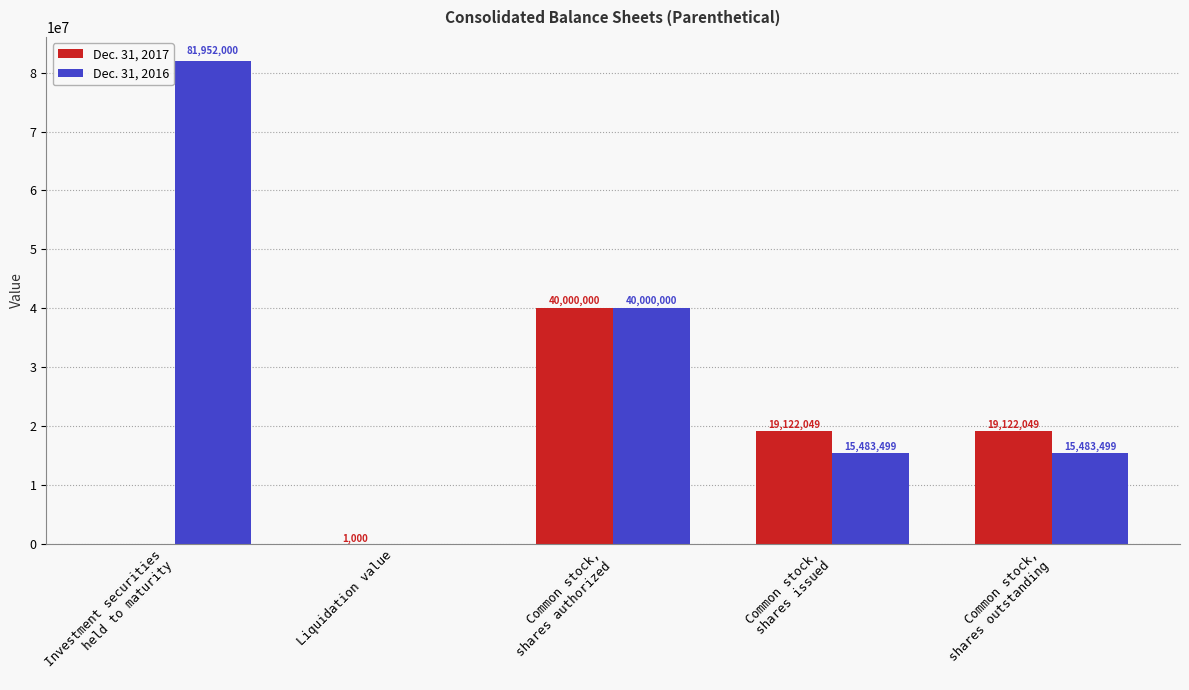

What is the greatest value displayed?

81952000